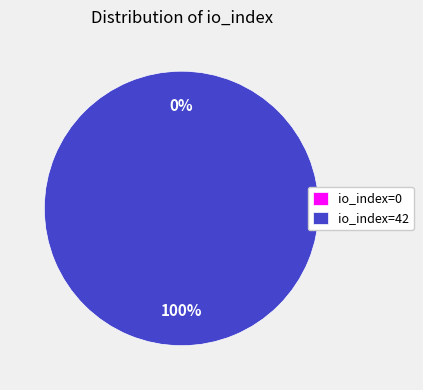

To the nearest percent, what is the difference between the largest and smallest slice percentages?

100%